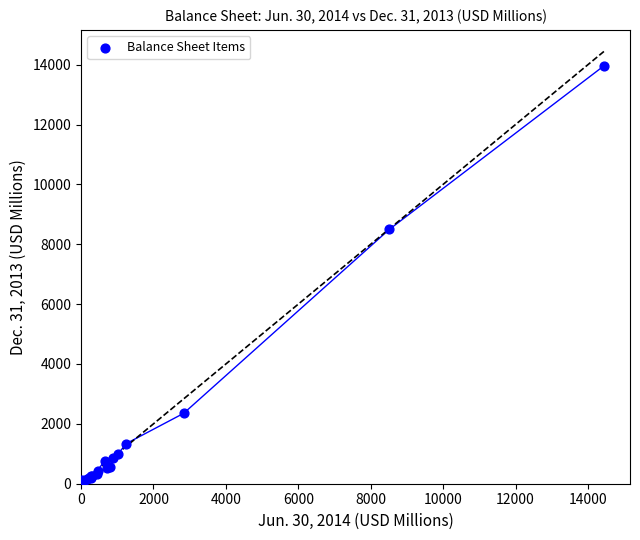

What Y value in the scatter plot is closest to 6997?

8500.0